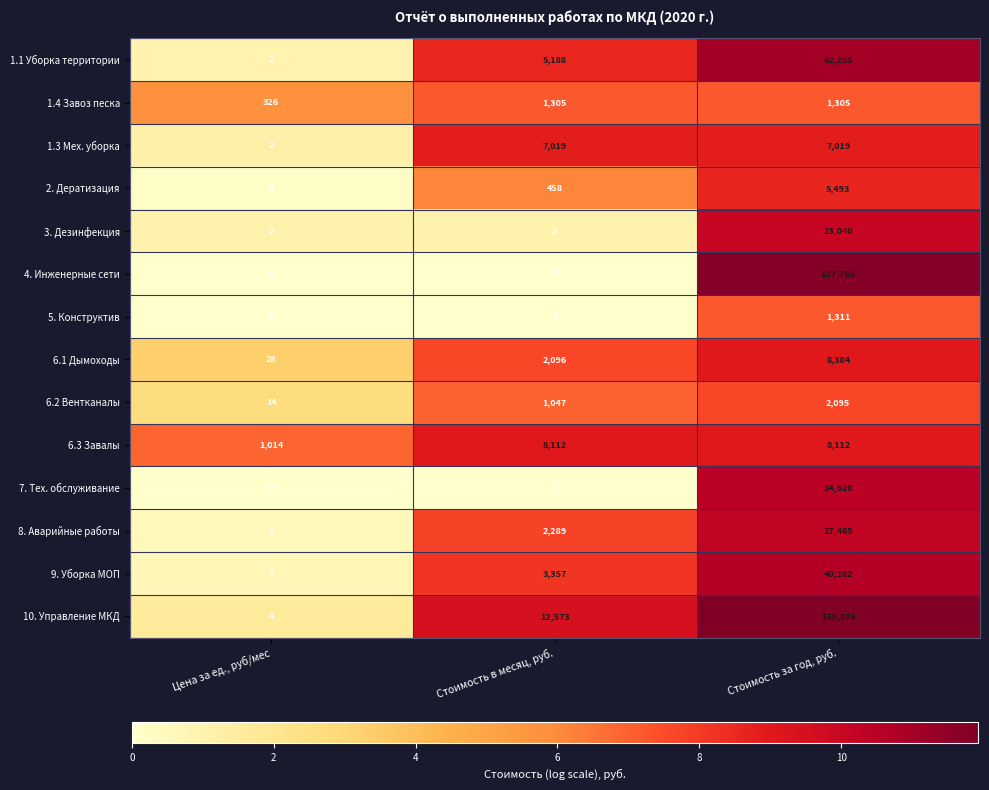

At how many categories does at least one series exceed 7?

3